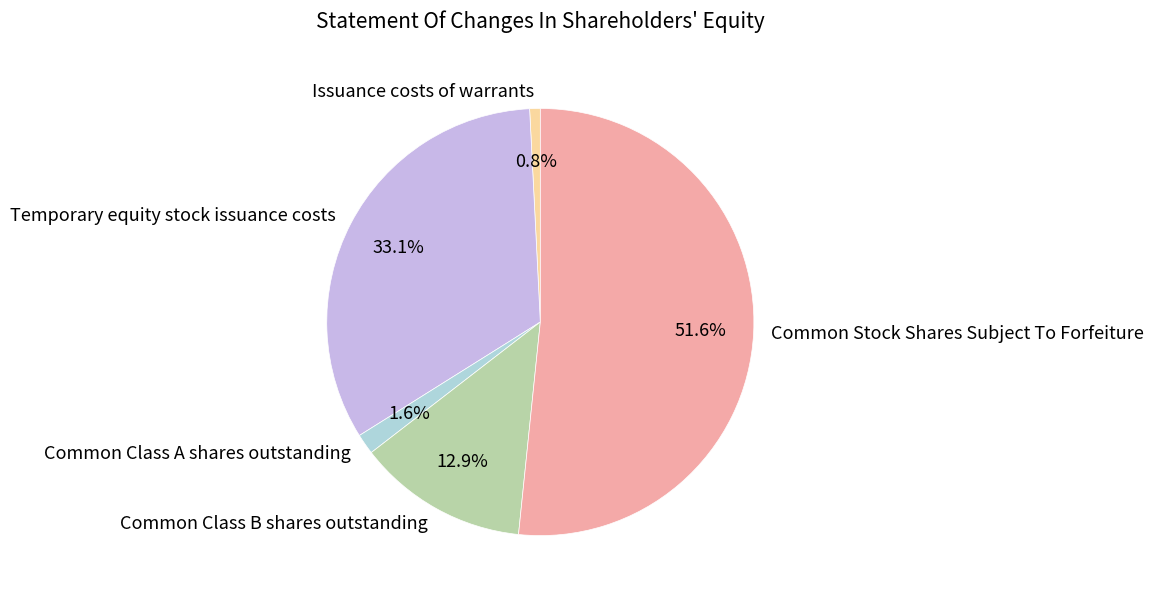

To the nearest percent, what is the difference between the Temporary equity stock issuance costs and Issuance costs of warrants slice percentages?

32%